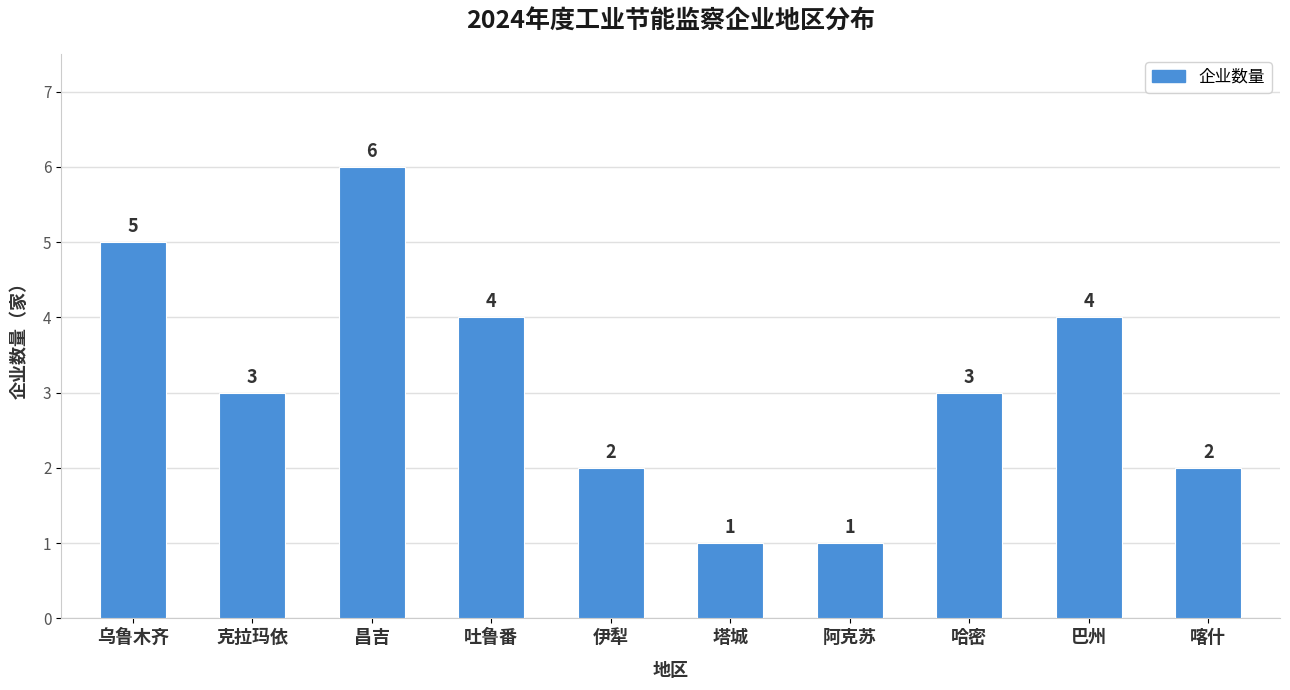

Reading right to left, what are all the values shown in this chart?

喀什=2	巴州=4	哈密=3	阿克苏=1	塔城=1	伊犁=2	吐鲁番=4	昌吉=6	克拉玛依=3	乌鲁木齐=5